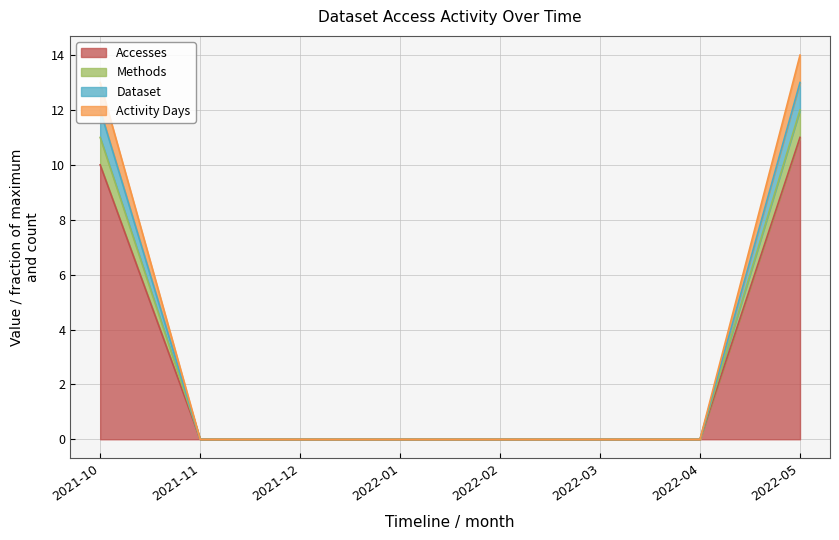

Which category has the highest value across all series?

2022-05